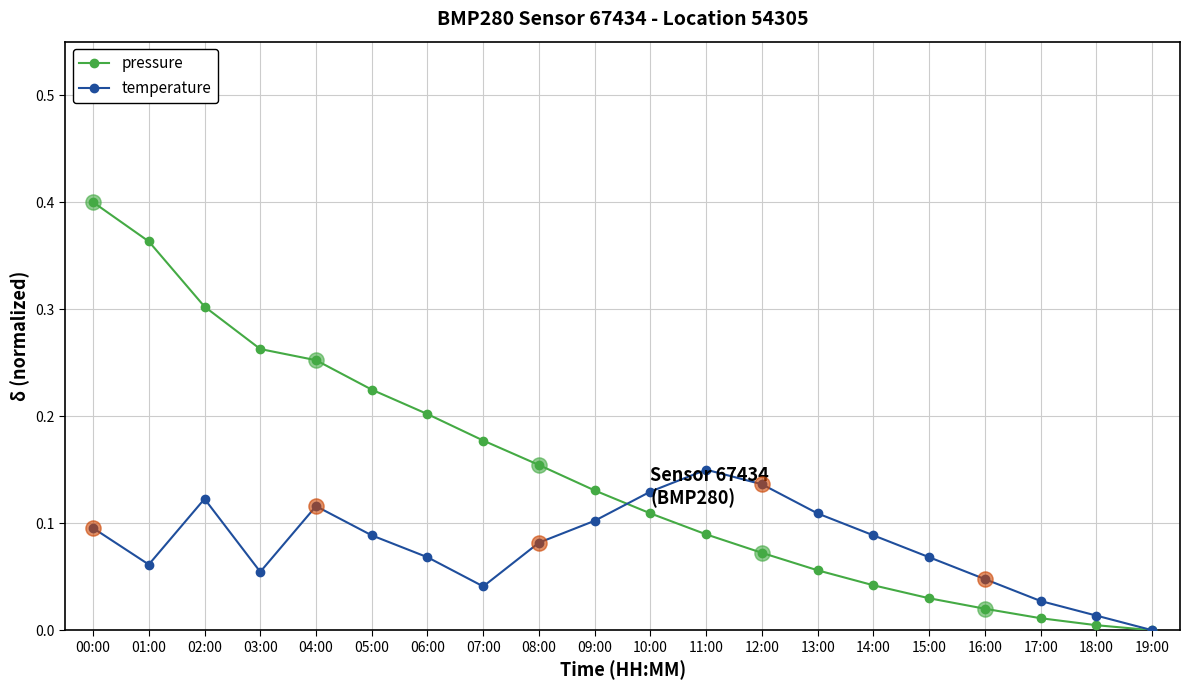

What are all the series names shown in the legend?

pressure, temperature